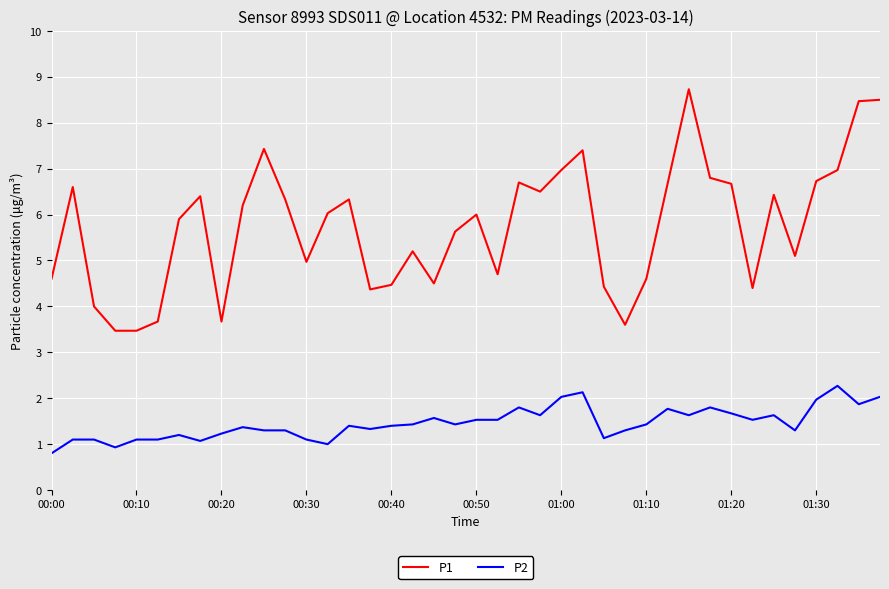

What is the difference between the maximum and minimum values in the P1 series?

5.3